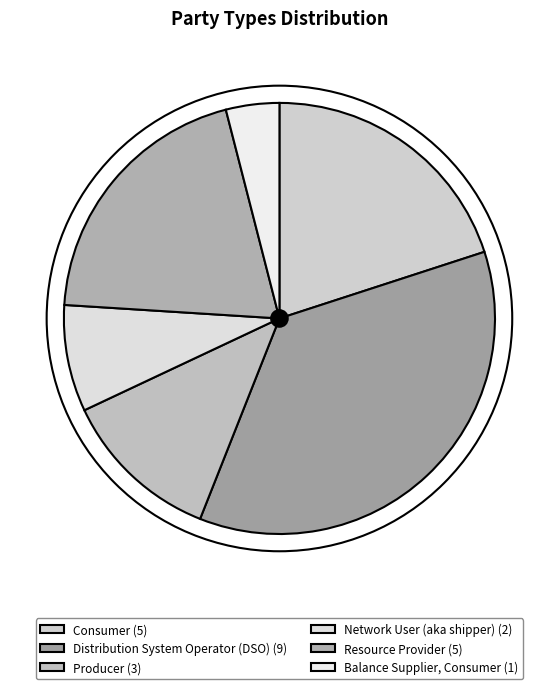

Is there any slice that represents more than half of the pie?

No